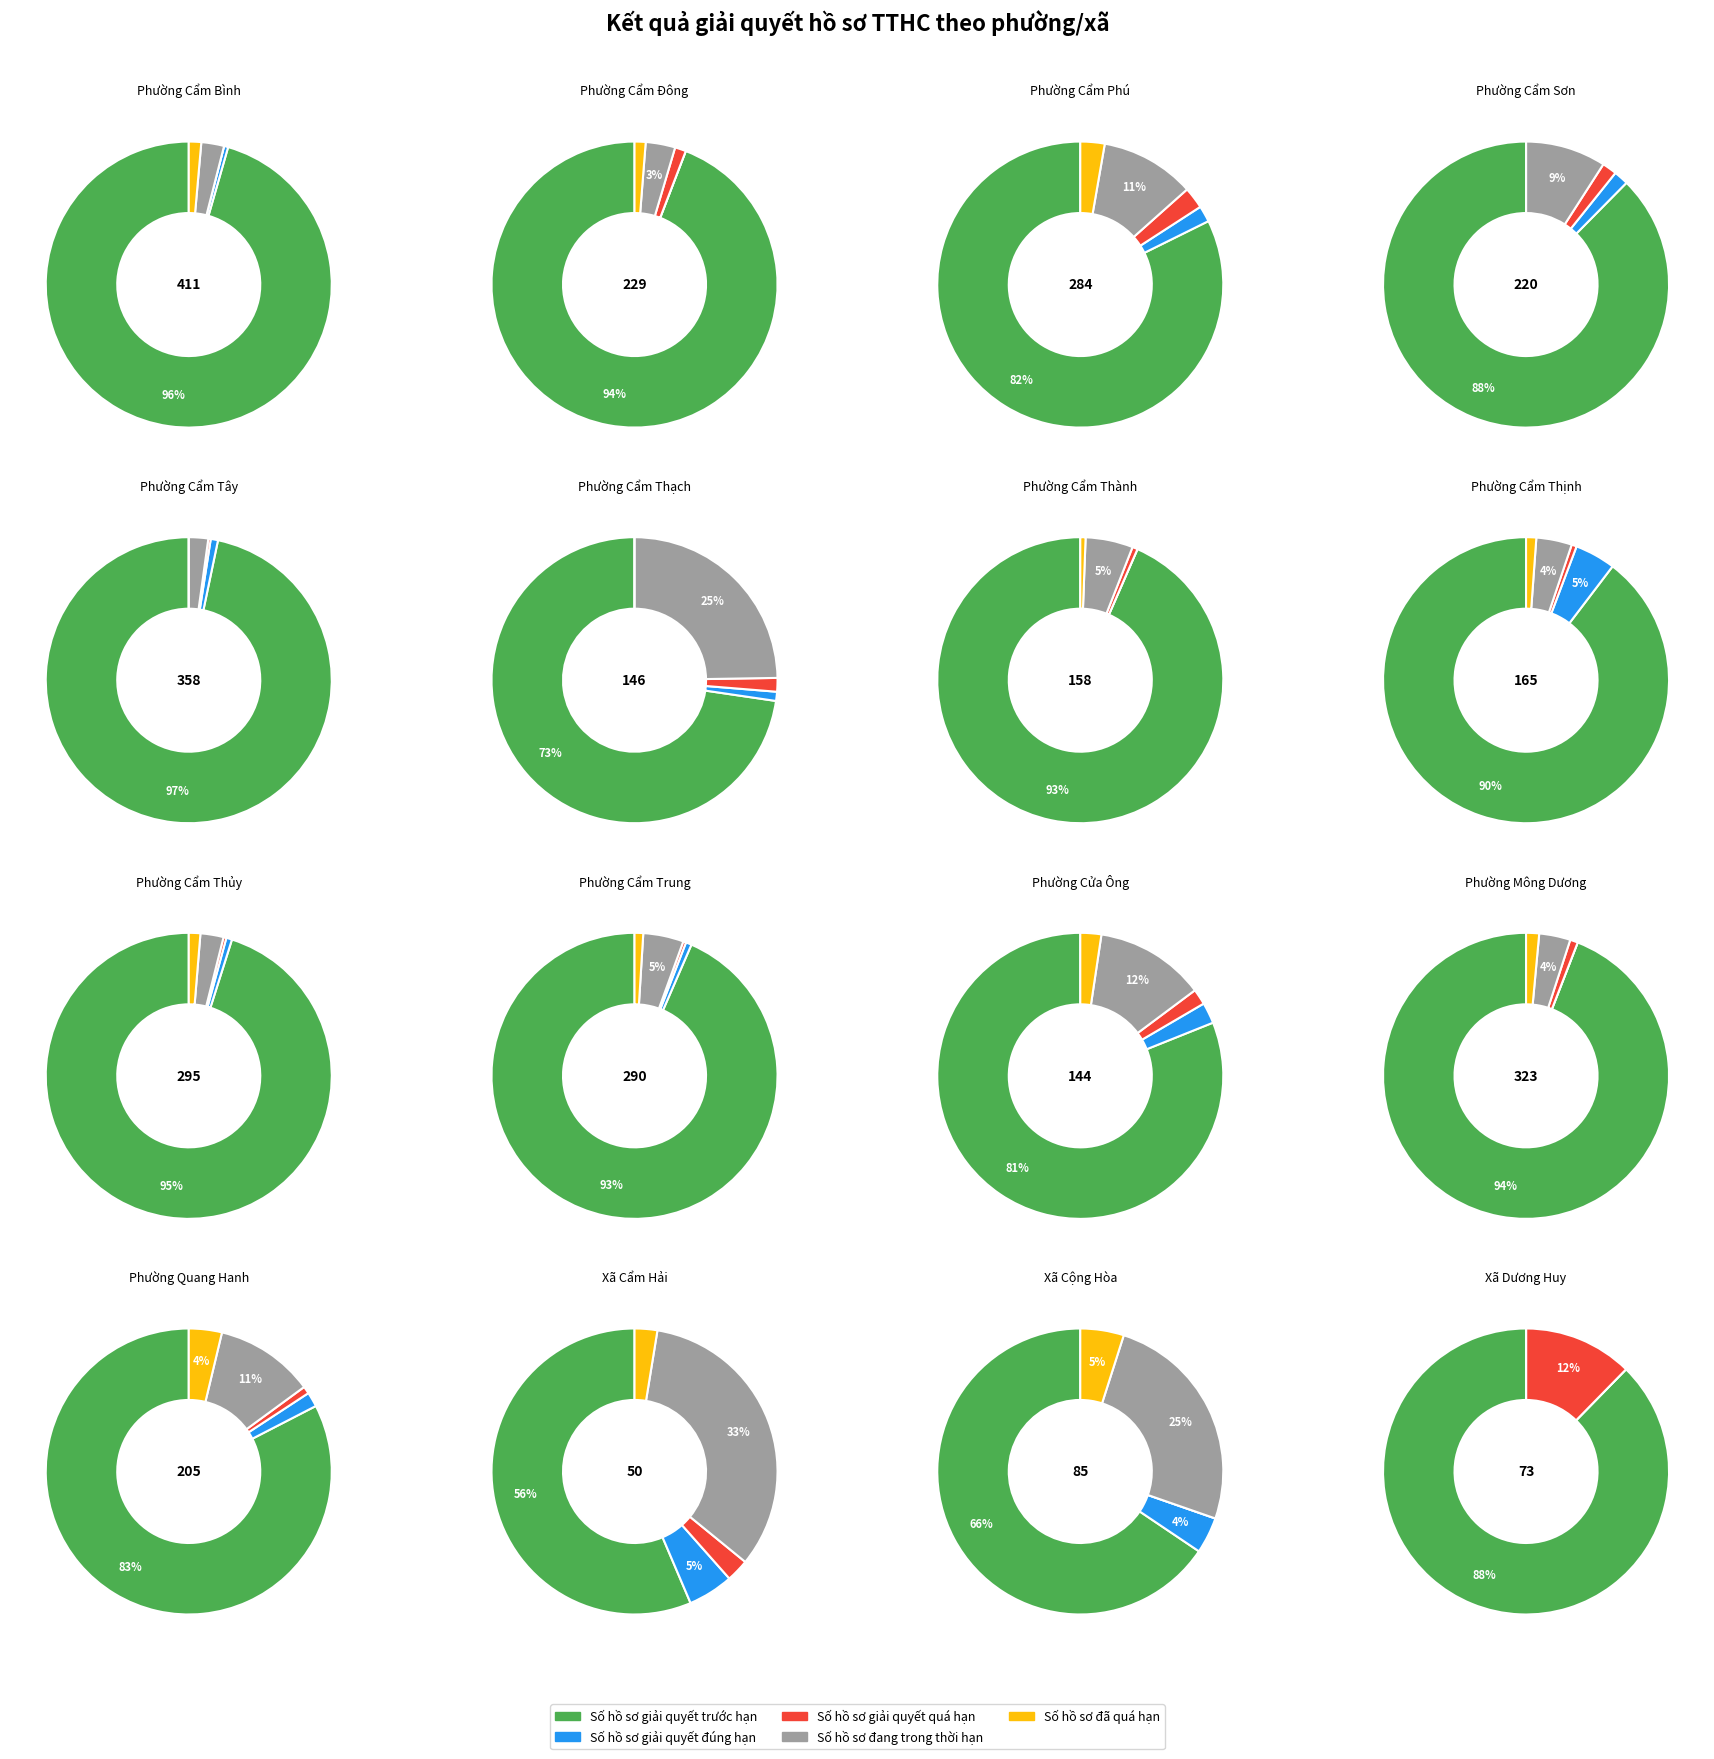

Which slice is the largest?

Phường Cẩm Bình